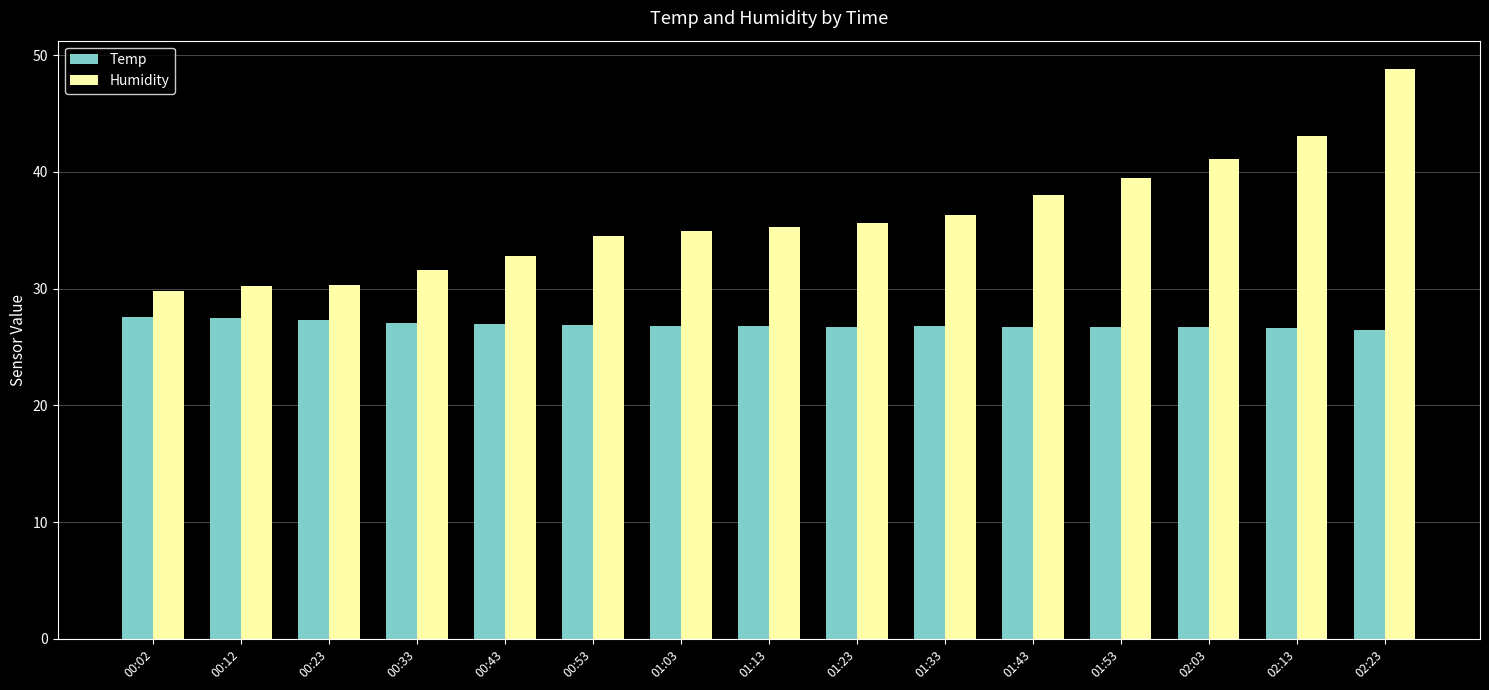

What is the approximate value of Humidity at 01:23?

35.6